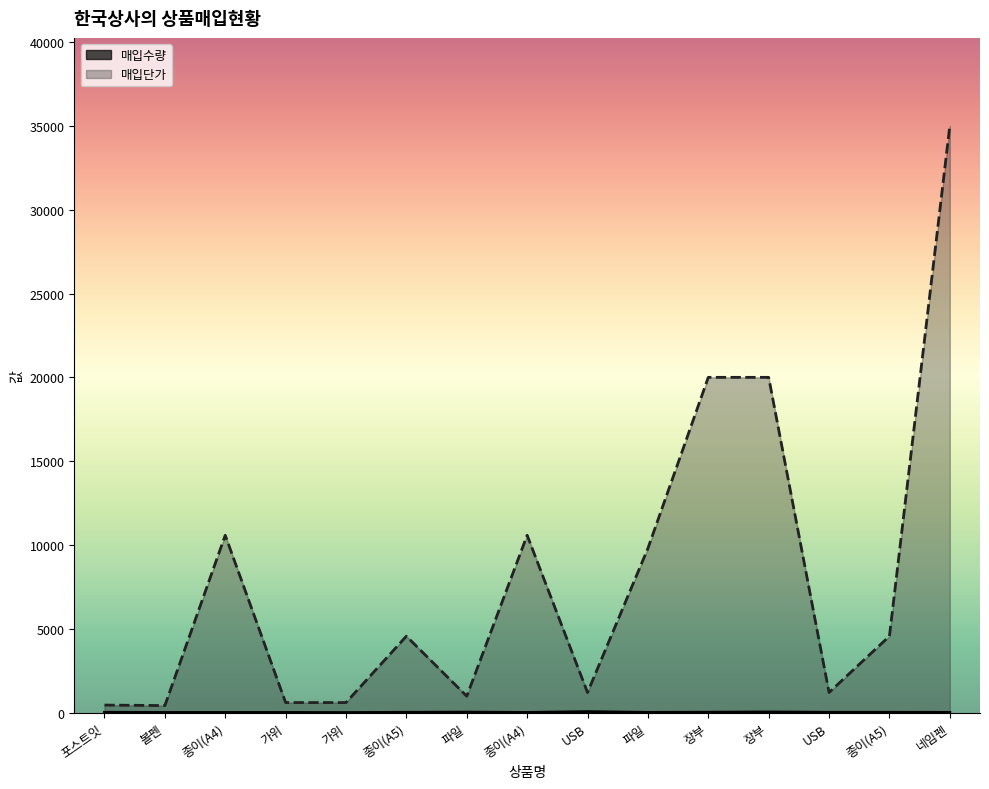

What is the label of the 7th point from the left?

파일